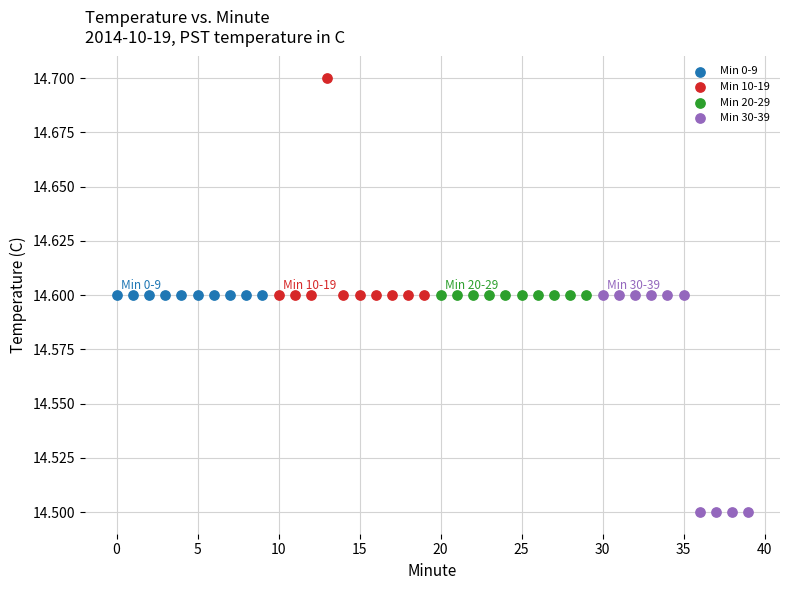

What are all the series names shown in the legend?

Min 0-9, Min 10-19, Min 20-29, Min 30-39